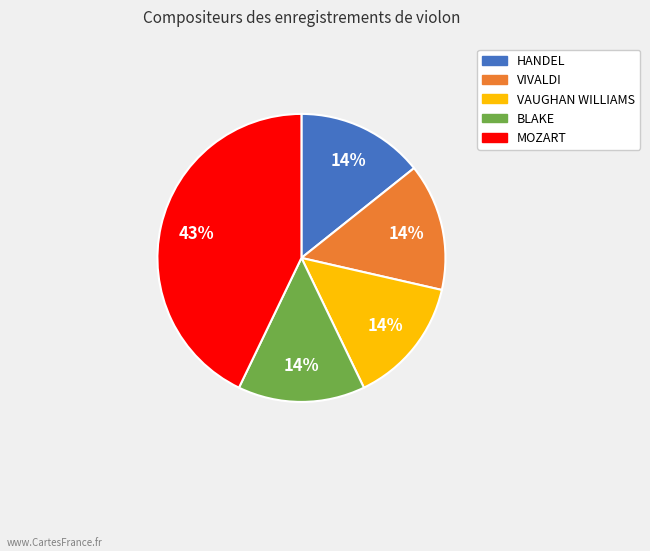

Is there a majority slice in this chart?

No